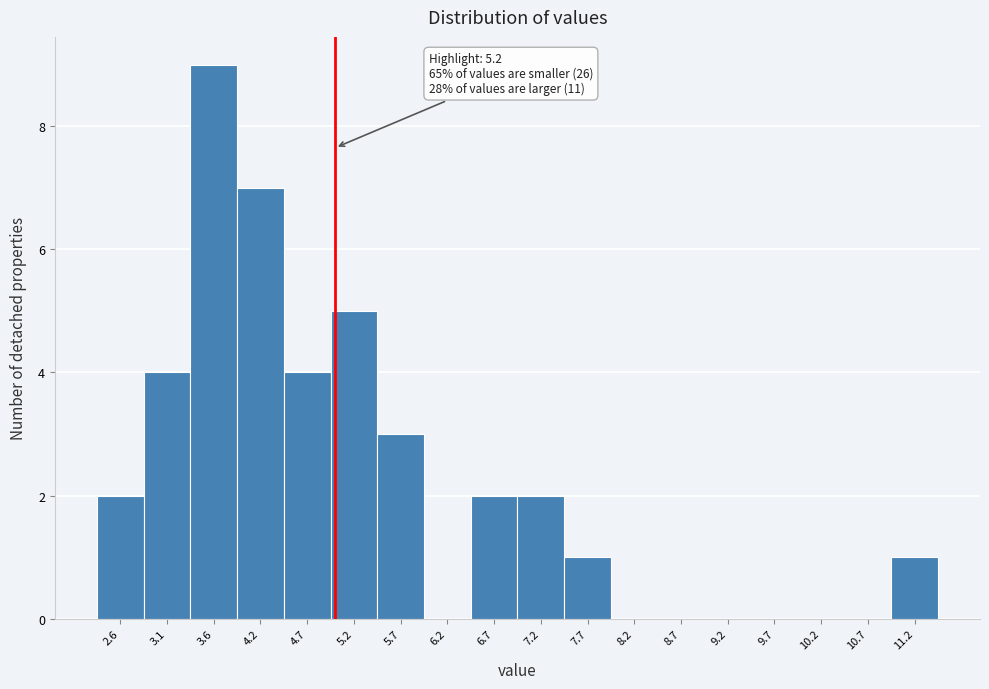

Reading left to right, list all the values displayed in this chart.

2.6=2	3.1=4	3.6=9	4.2=7	4.7=4	5.2=5	5.7=3	6.2=0	6.7=2	7.2=2	7.7=1	8.2=0	8.7=0	9.2=0	9.7=0	10.2=0	10.7=0	11.2=1